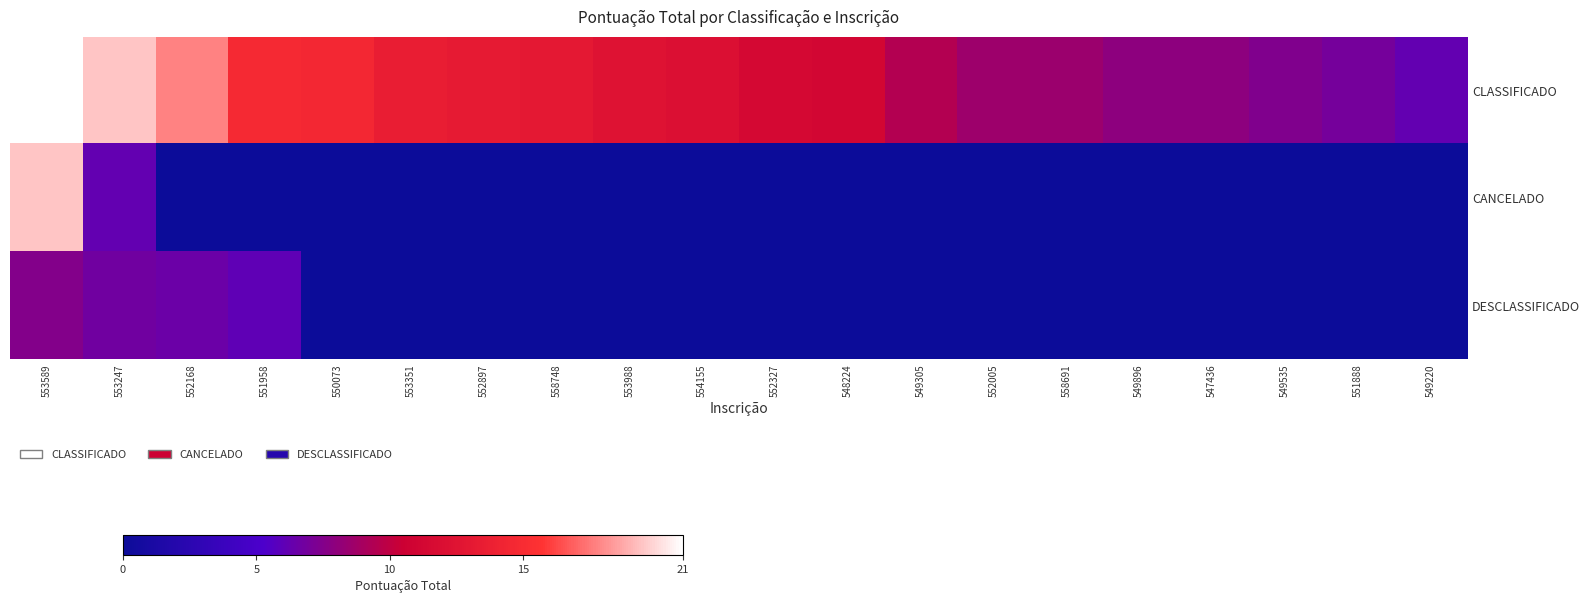

What is the difference between the highest and lowest values at 548224?

11.1